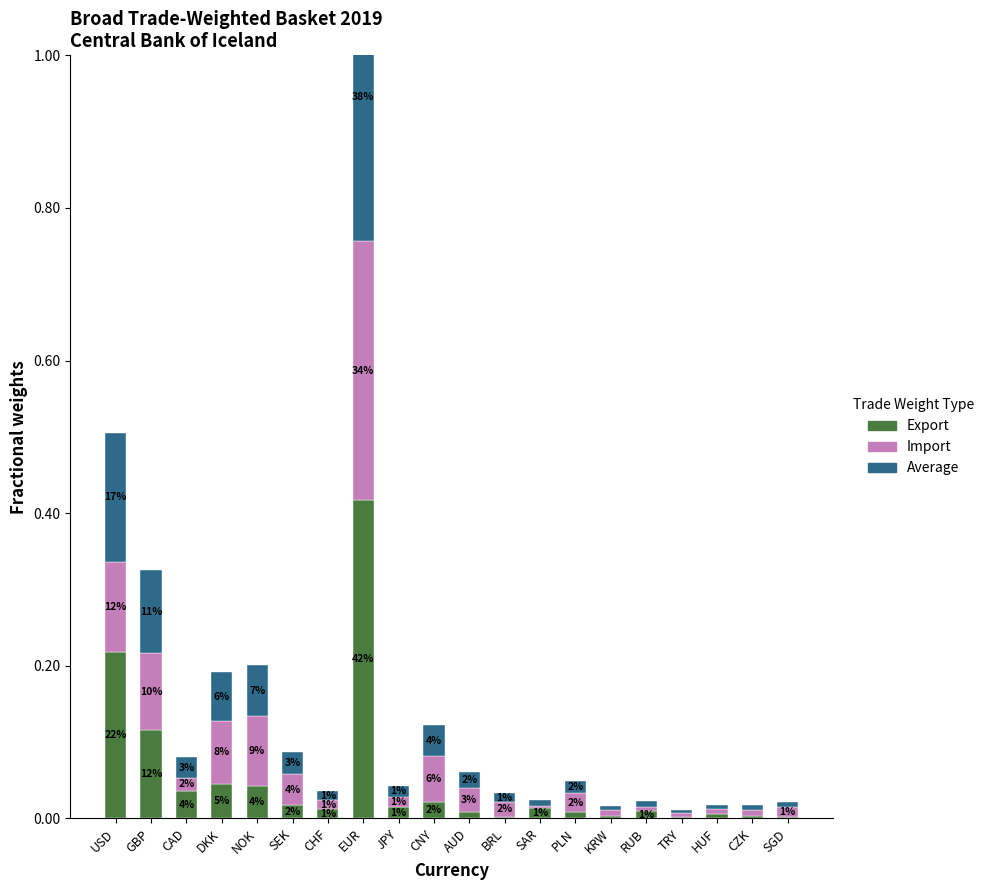

Where is Import nearest to the value 0?

SAR